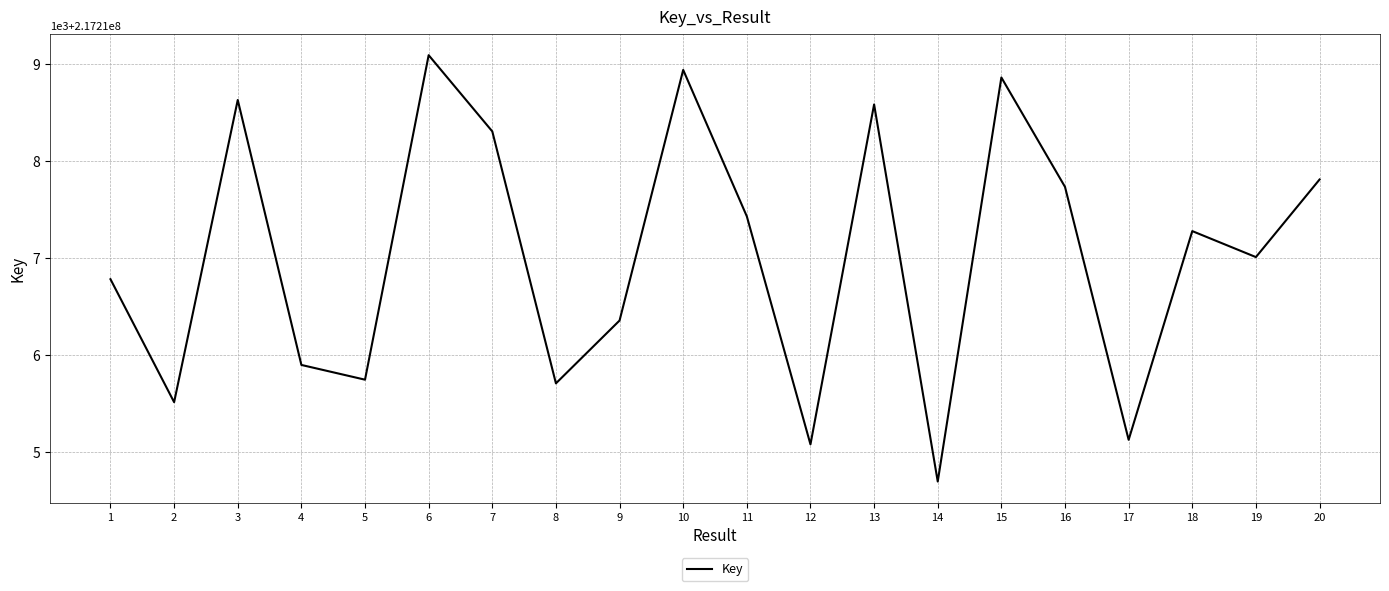

Does the chart have visible grid lines?

Yes